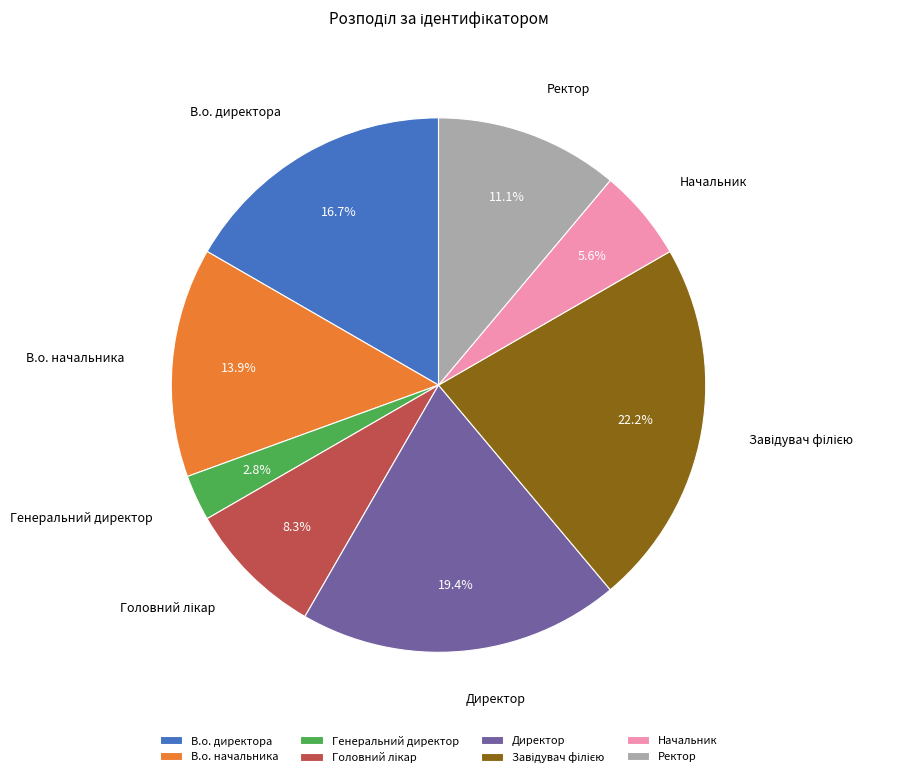

To the nearest percent, what is the average slice percentage?

12%